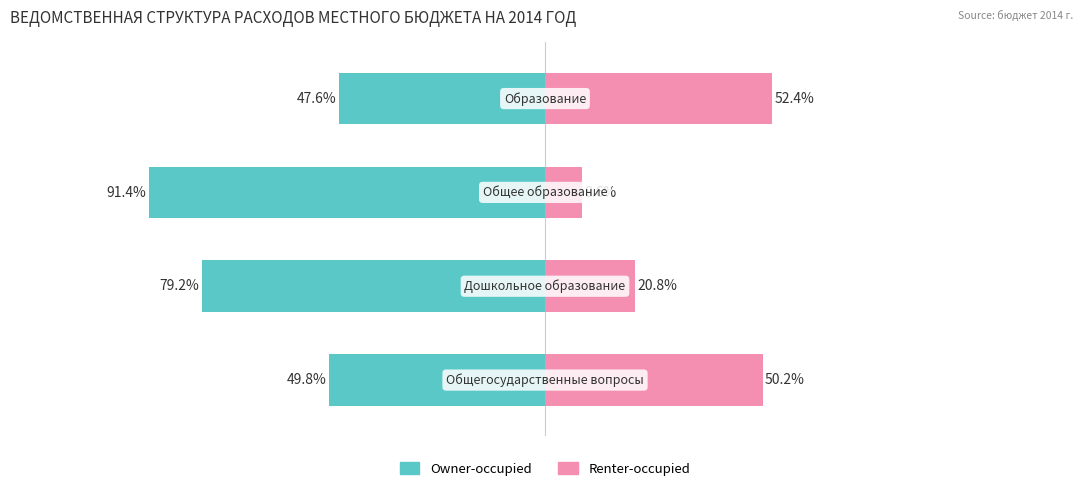

Are the bars horizontal?

Yes